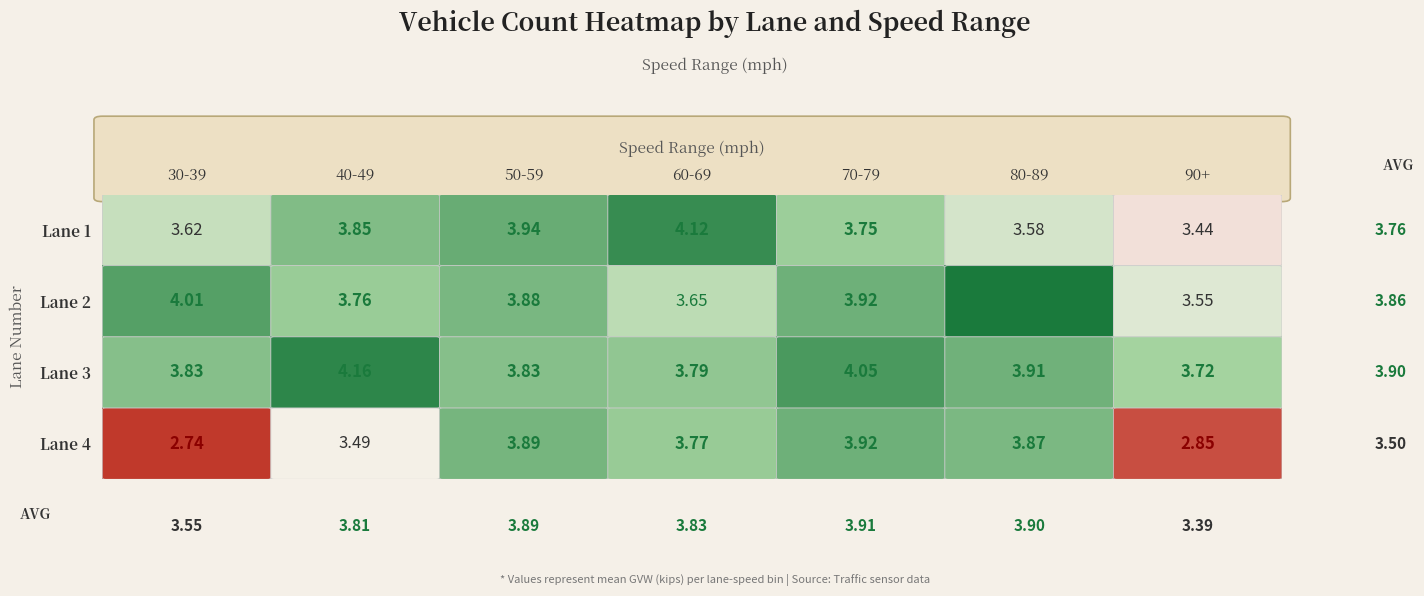

Is the value of Lane 2 at 90+ greater than the value of Lane 1 at 80-89?

No